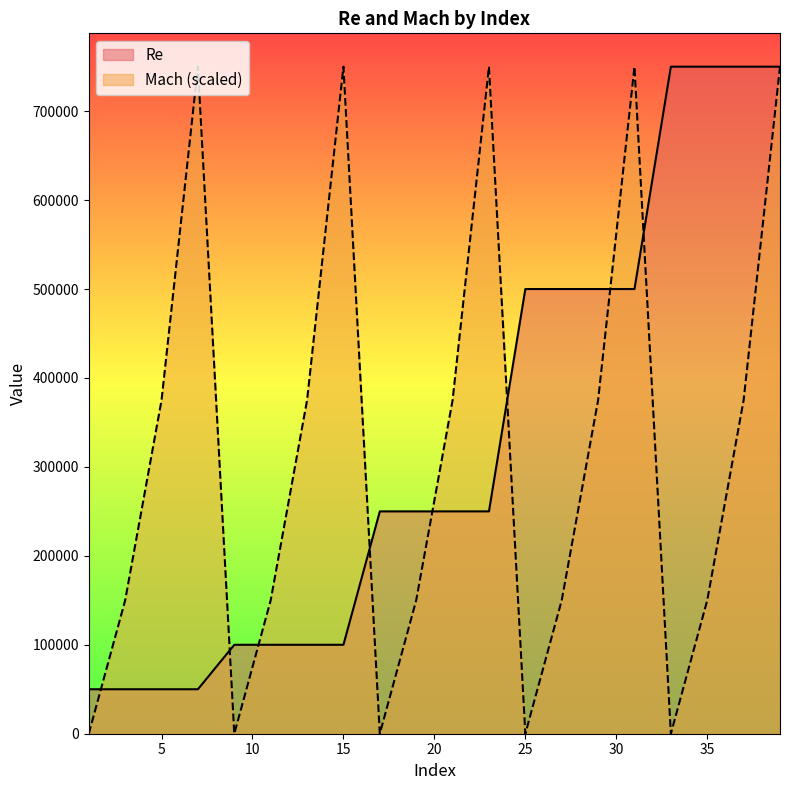

At which category is the sum across all series the highest?

39